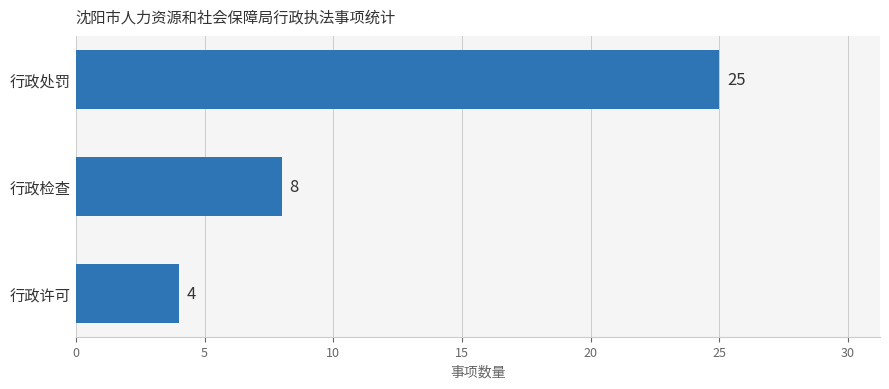

The value at 行政许可 is 4. True or false?

True